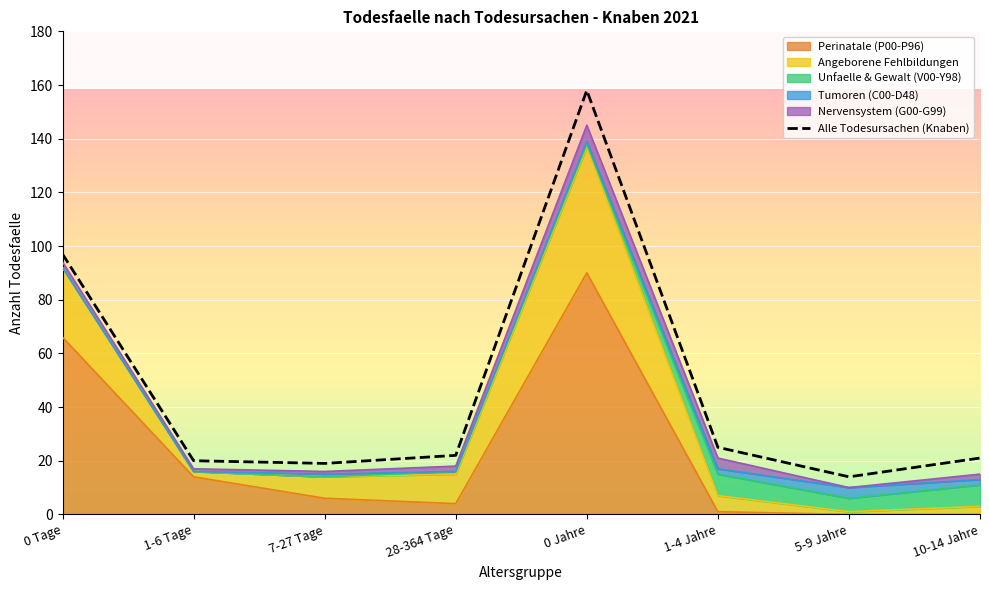

Which series changed the most between 1-4 Jahre and 5-9 Jahre?

Alle Todesursachen (Knaben)